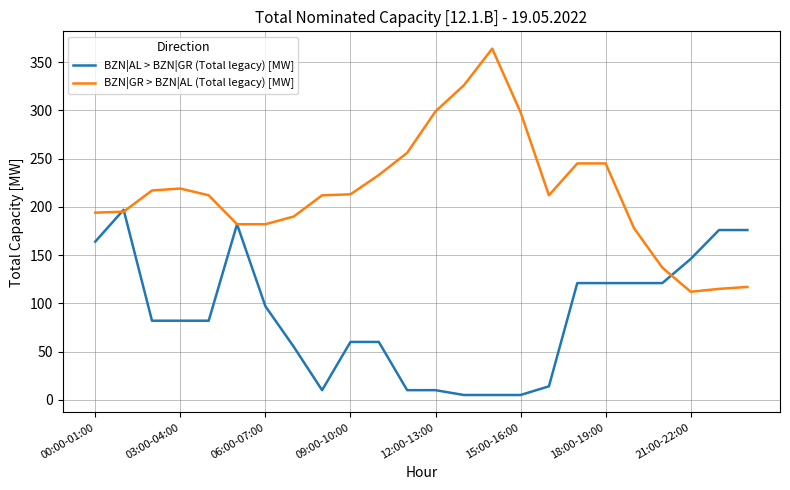

Which series has the largest total across all categories?

BZN|GR > BZN|AL (Total legacy) [MW]